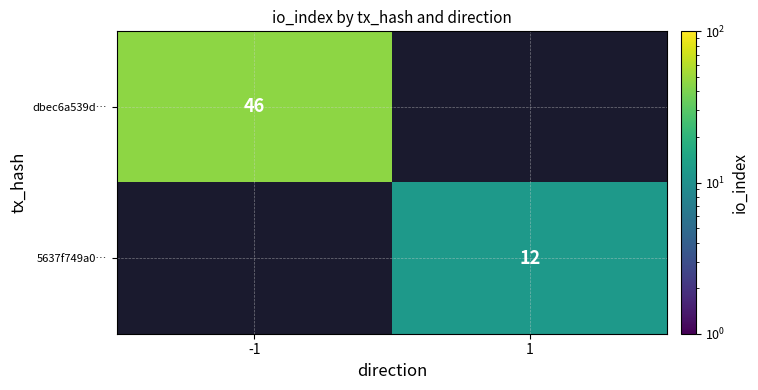

Is the value of dbec6a539d… at -1 greater than the value of 5637f749a0… at 1?

Yes